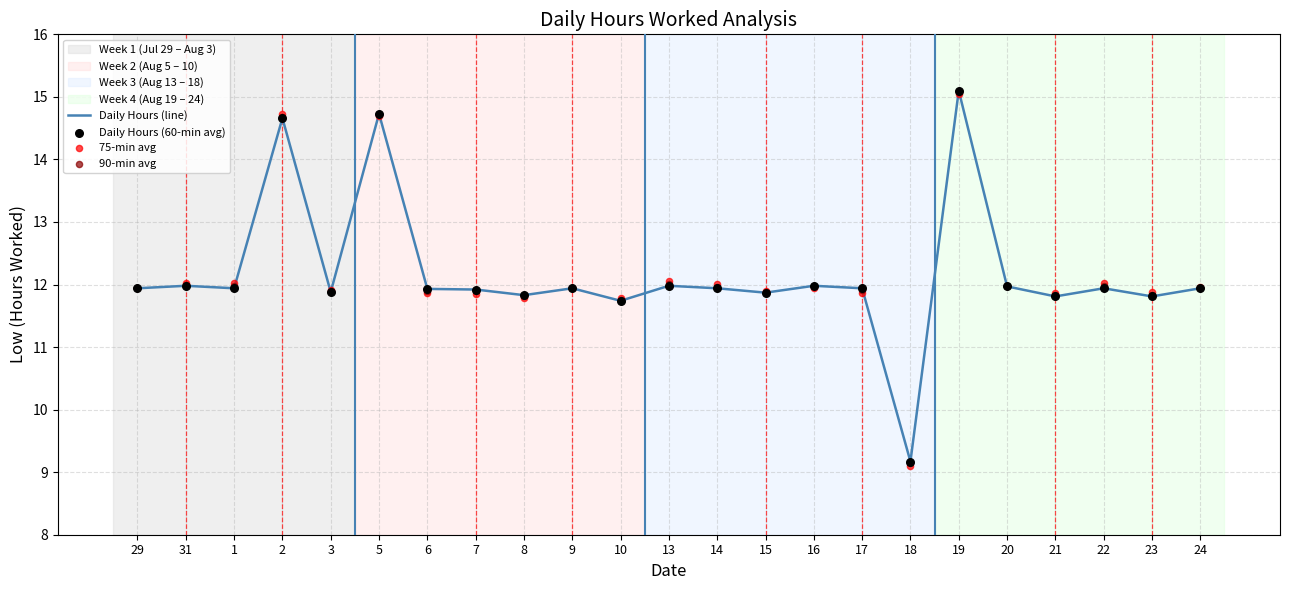

At which category is the sum across all series the highest?

19